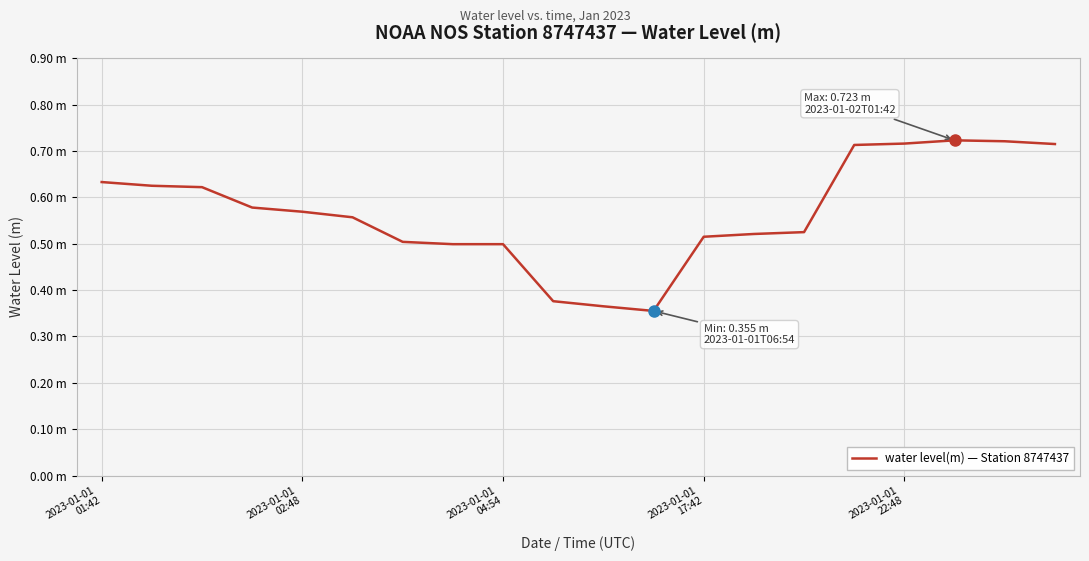

Is this an area chart (filled region under the line)?

No